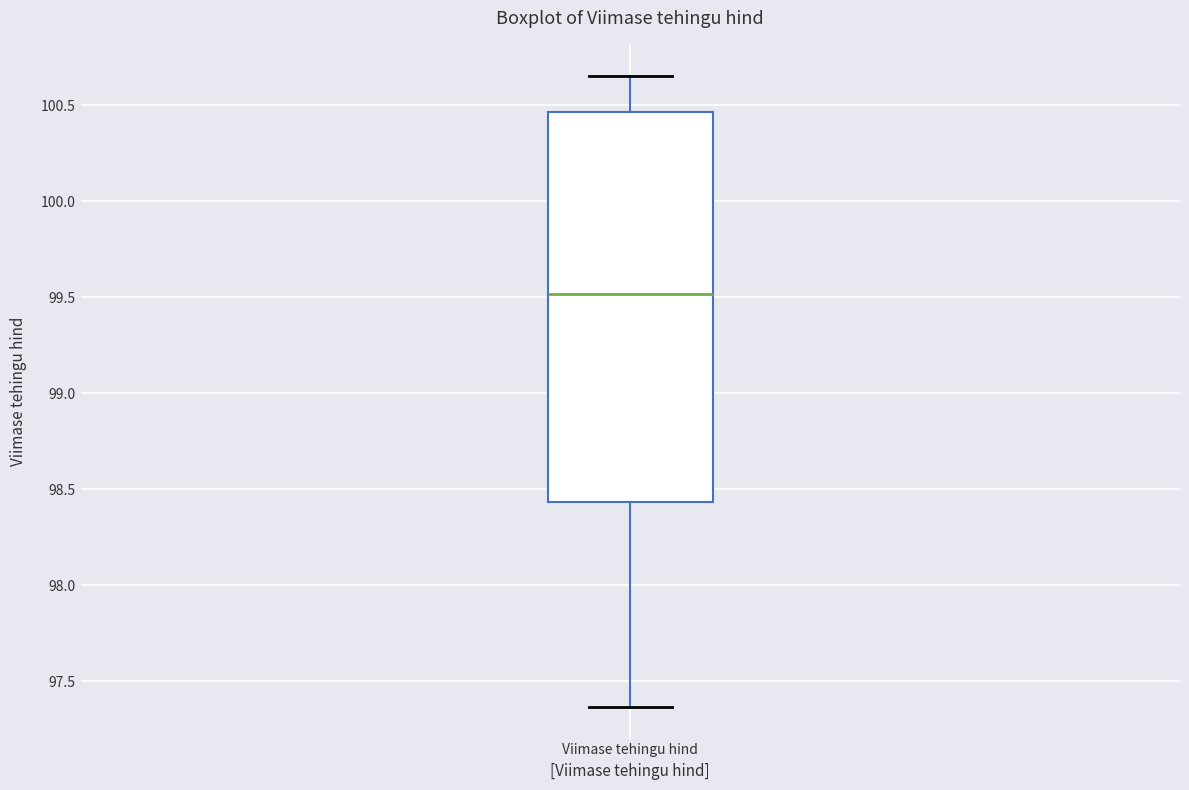

Where does the median line of the box for Viimase tehingu hind sit on the y-axis? The values are not printed on the chart, so give them approximately, as read against the axis.

99.50